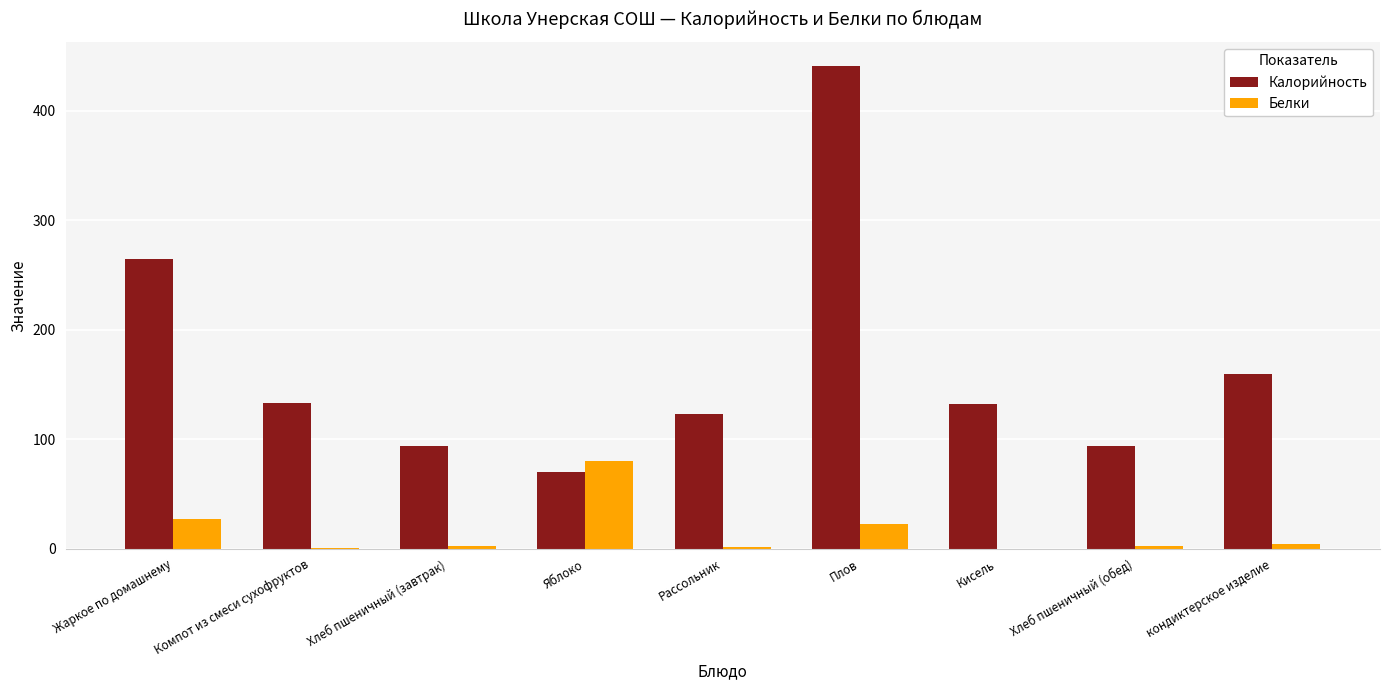

Which series has the largest total across all categories?

Калорийность